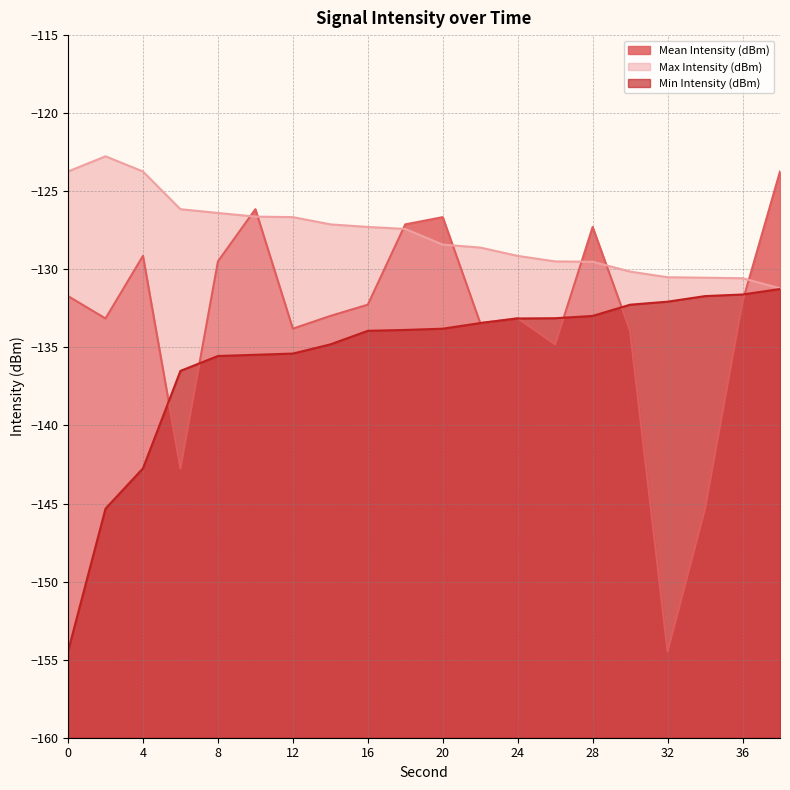

What is the difference between the maximum and minimum values in the Mean Intensity (dBm) series?

30.7